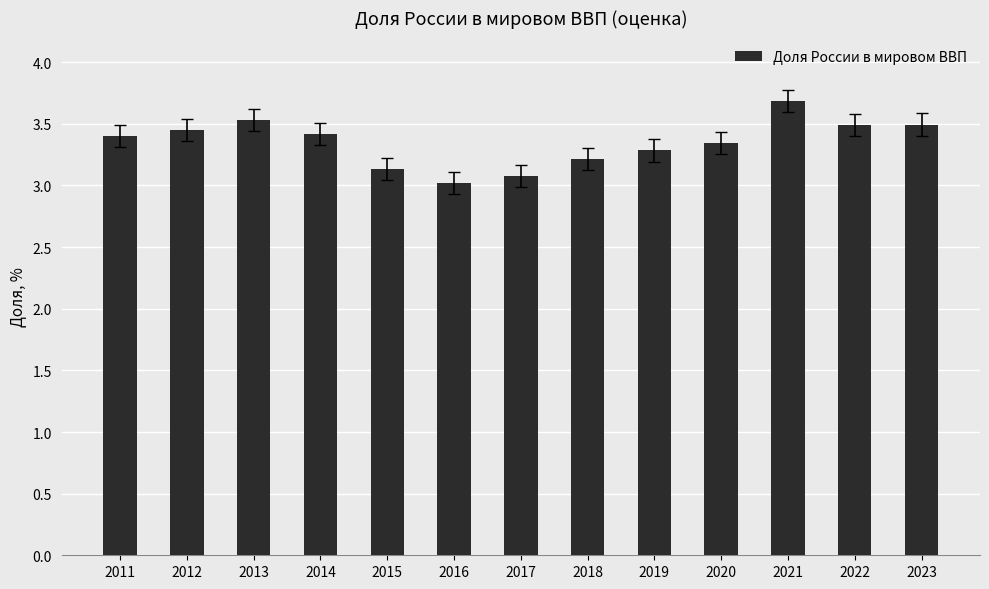

What is the greatest value displayed?

3.7